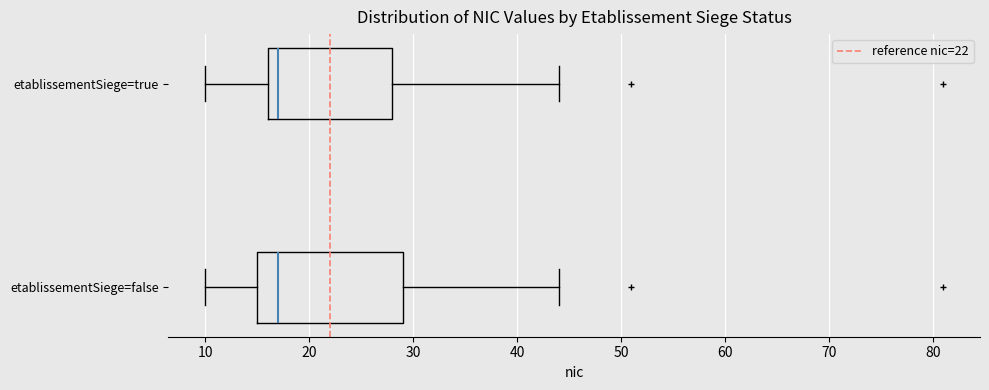

Reading bottom to top, read every box against the x-axis: the position of its median line, the range the box covers, and the ends of its whiskers. The values are not printed on the chart, so give them approximately, as read against the axis.

etablissementSiege=false: median 17, box 15 to 29, whiskers 10 to 44
etablissementSiege=true: median 17, box 16 to 28, whiskers 10 to 44